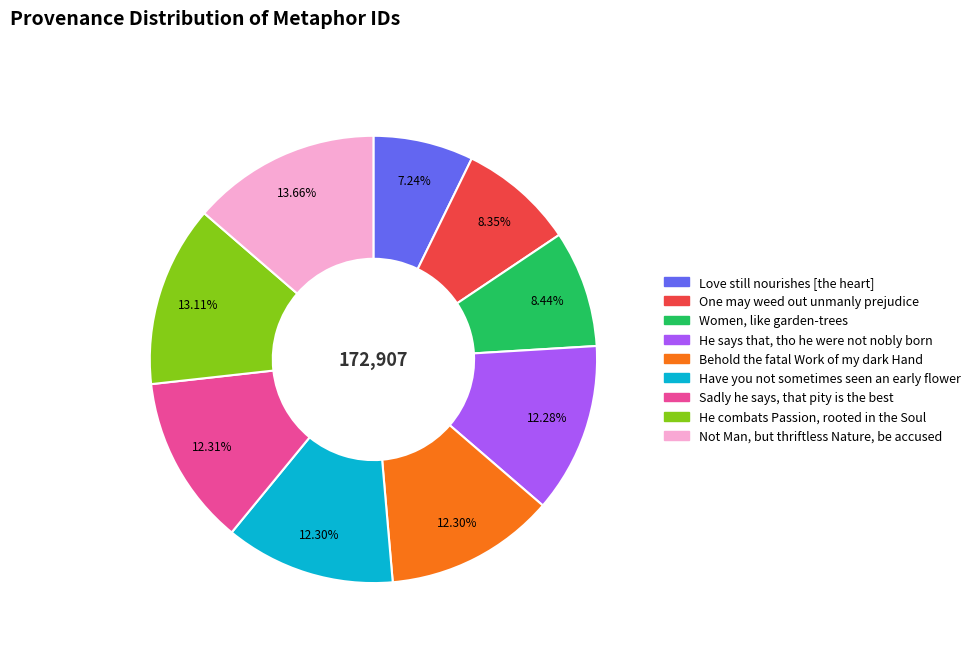

To the nearest percent, what is the difference between the largest and smallest slice percentages?

6%